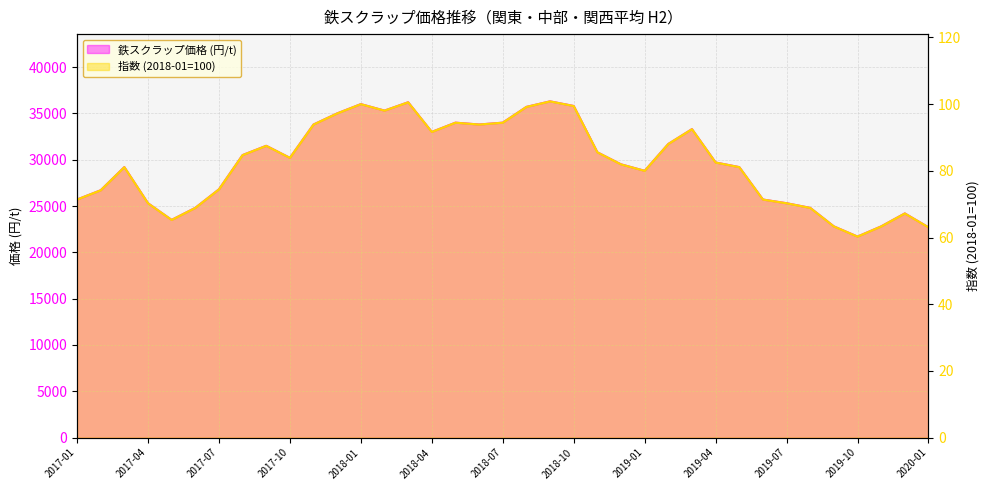

What is the difference between the 鉄スクラップ価格 (円/t) values at 2017-06 and 2018-09?

11500.0